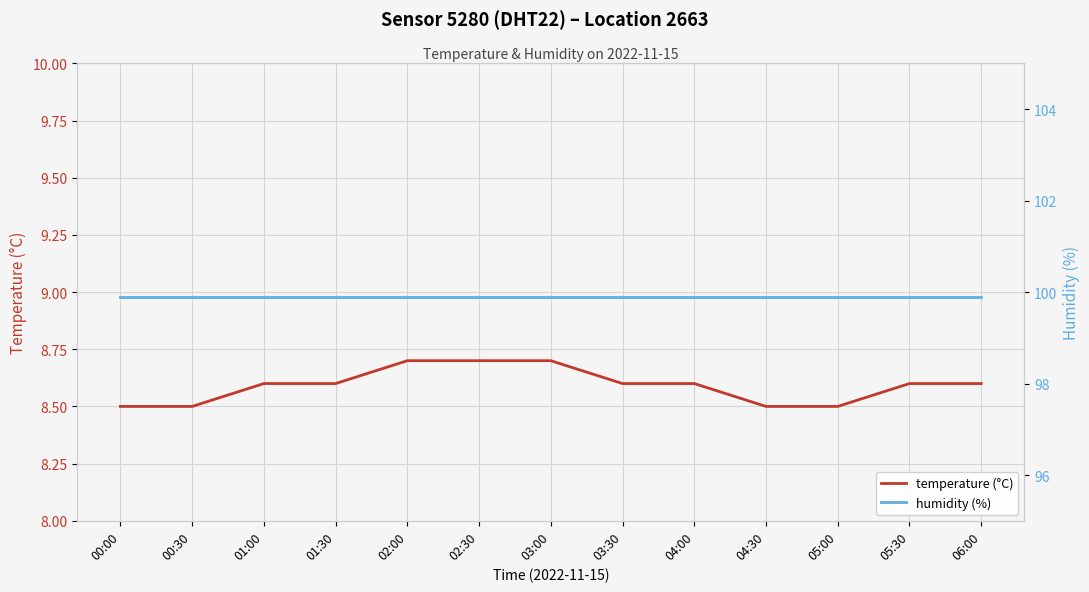

What is the value of the humidity (%) point at the 6th from the left?

99.9